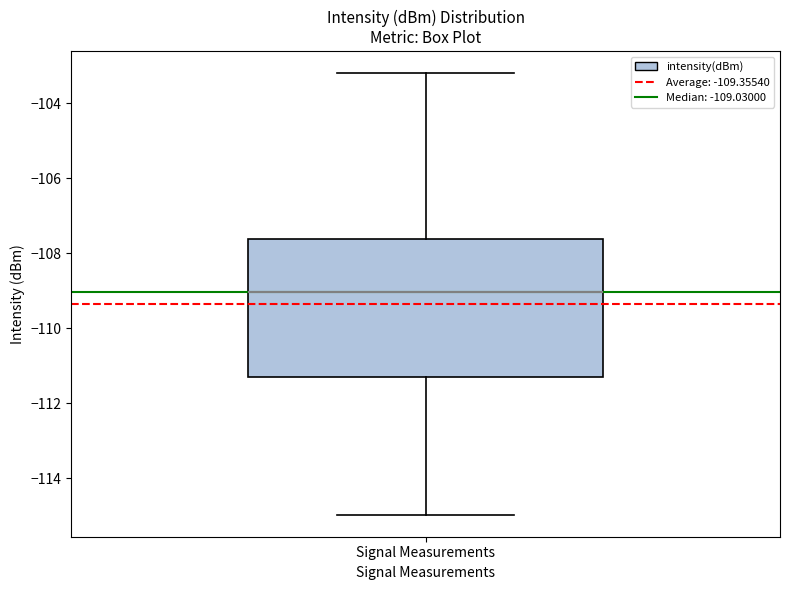

Transcribe this box plot: give where the median line is, the range the box spans, and where the two whiskers end, as read against the y-axis. The values are not printed on the chart, so give them approximately, as read against the axis.

median -109.0, box -111.2 to -107.6, whiskers -115.0 to -103.2